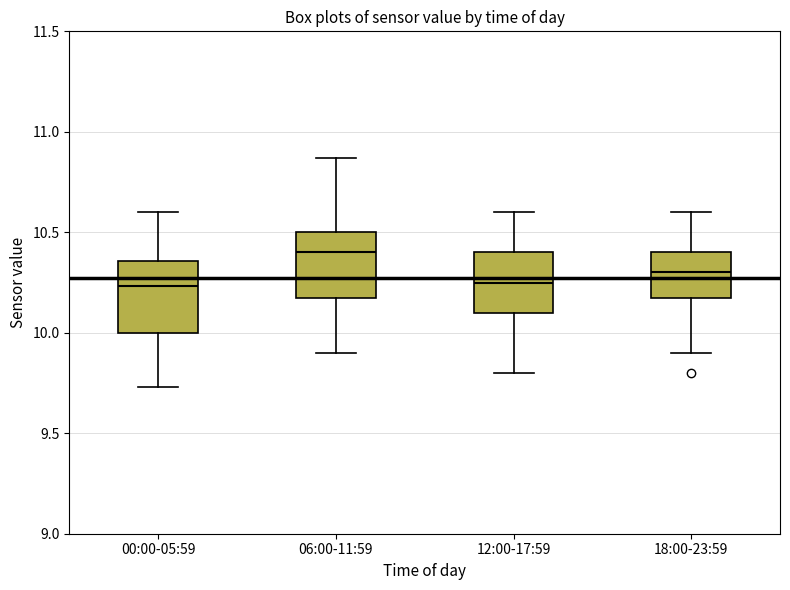

Where does the lower whisker of the box for 00:00-05:59 end on the y-axis? The values are not printed on the chart, so give them approximately, as read against the axis.

9.75